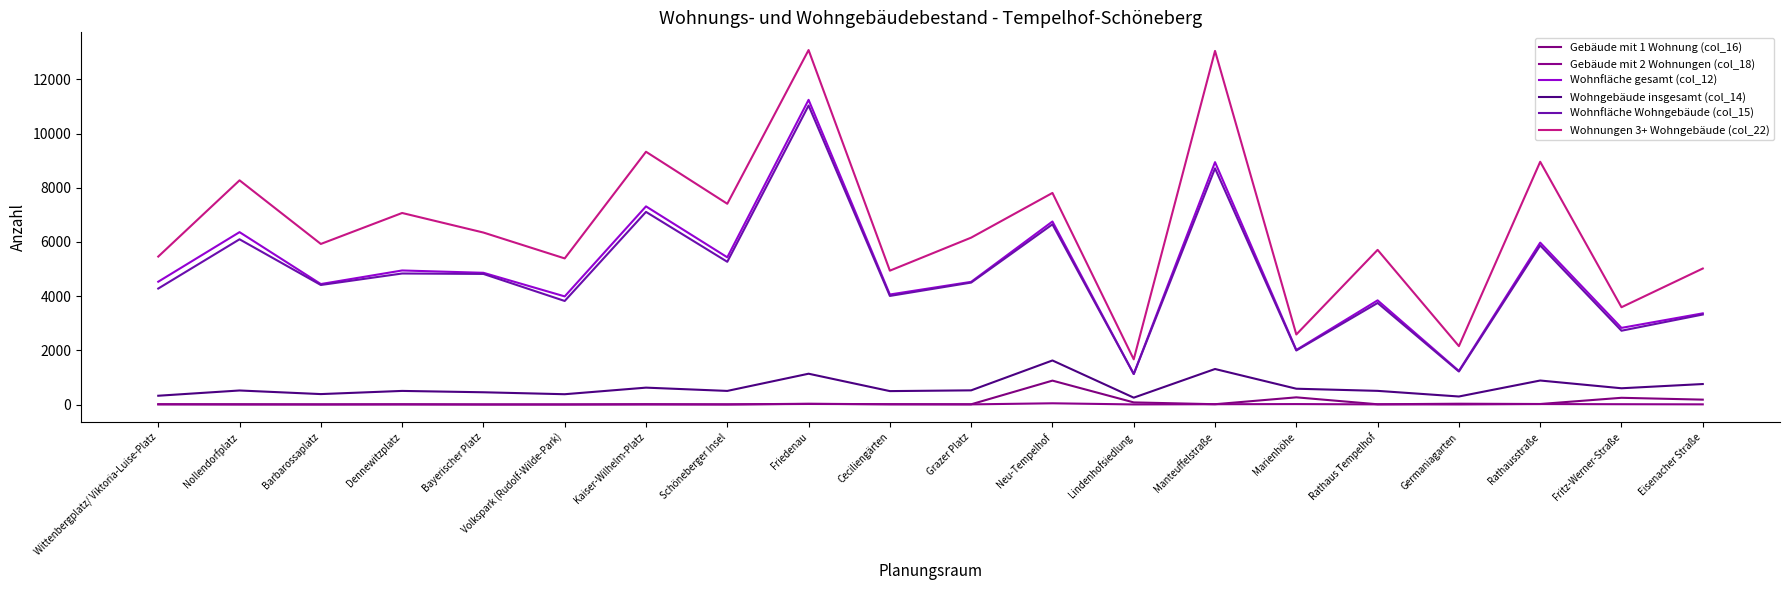

How many lines are shown in the chart?

6